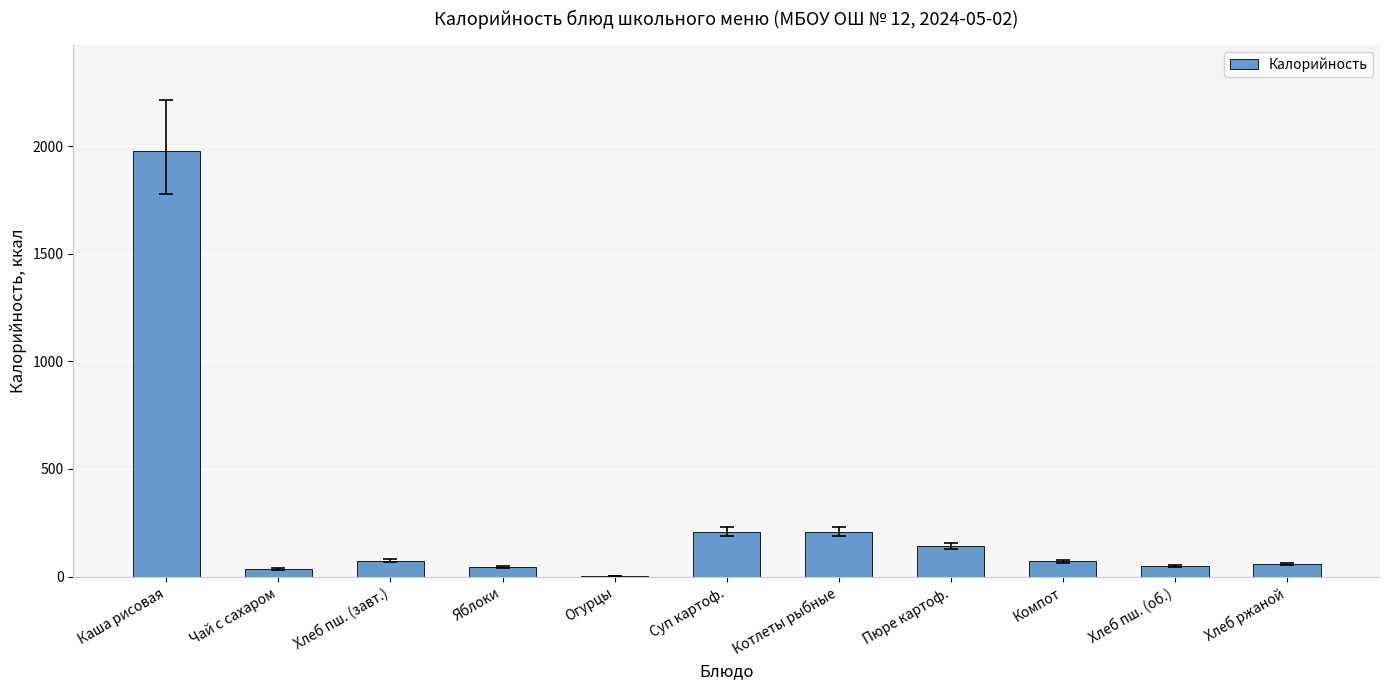

What is the sum of all values?

2866.2